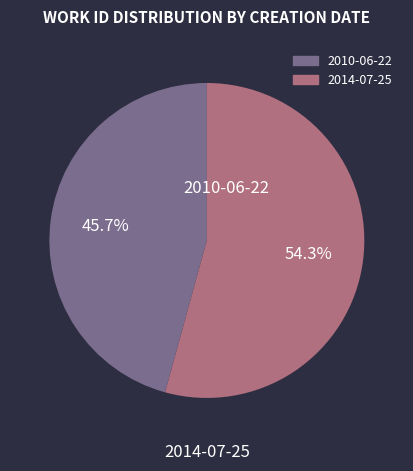

What percentage do 2014-07-25 and 2010-06-22 together represent?

100.0%